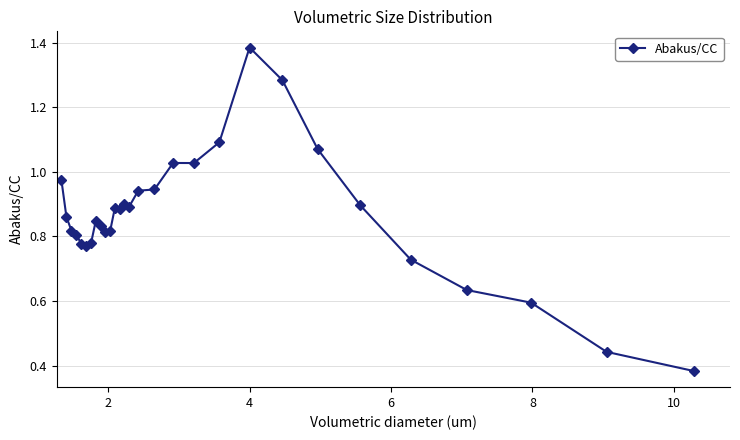

How many lines are shown in the chart?

1